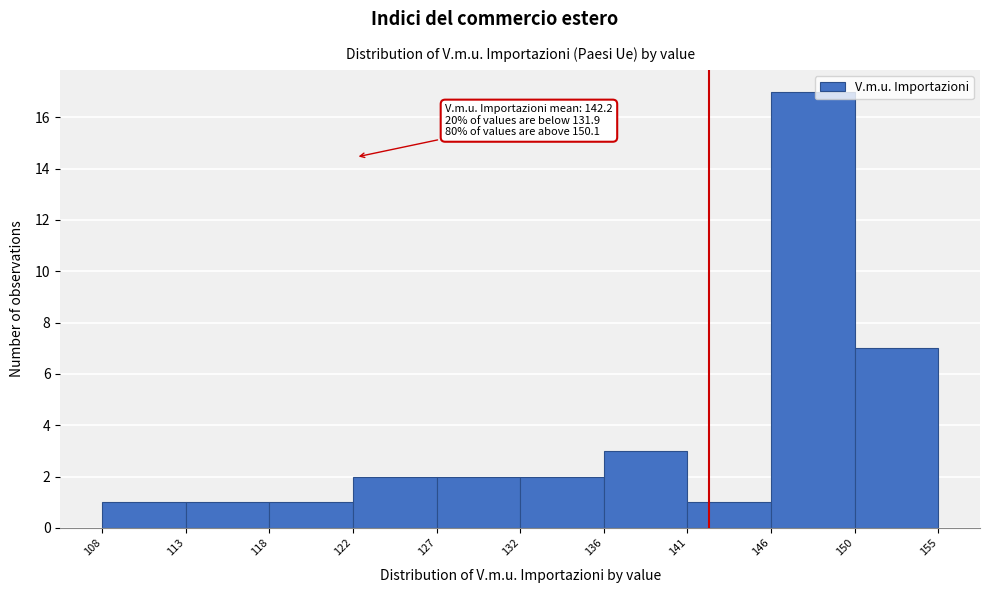

Which range on the x-axis has the tallest bar?

146 to 150